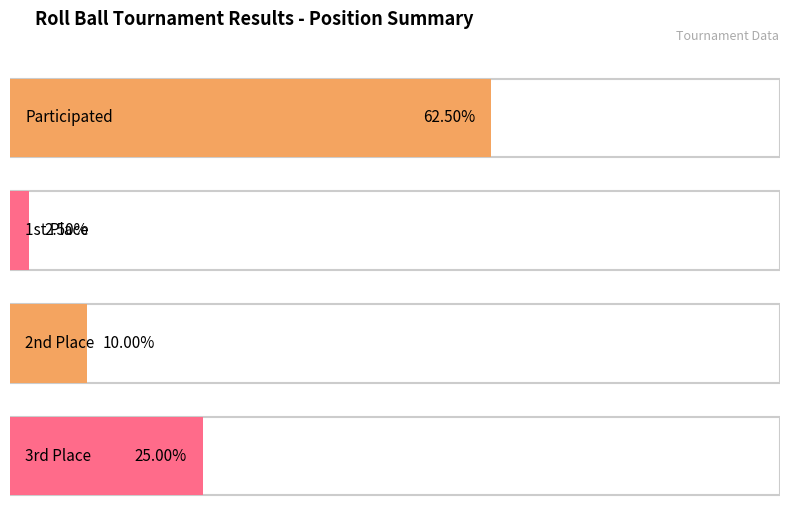

What is the sum of the 3rd Place values at 1st Place and Participated?

20